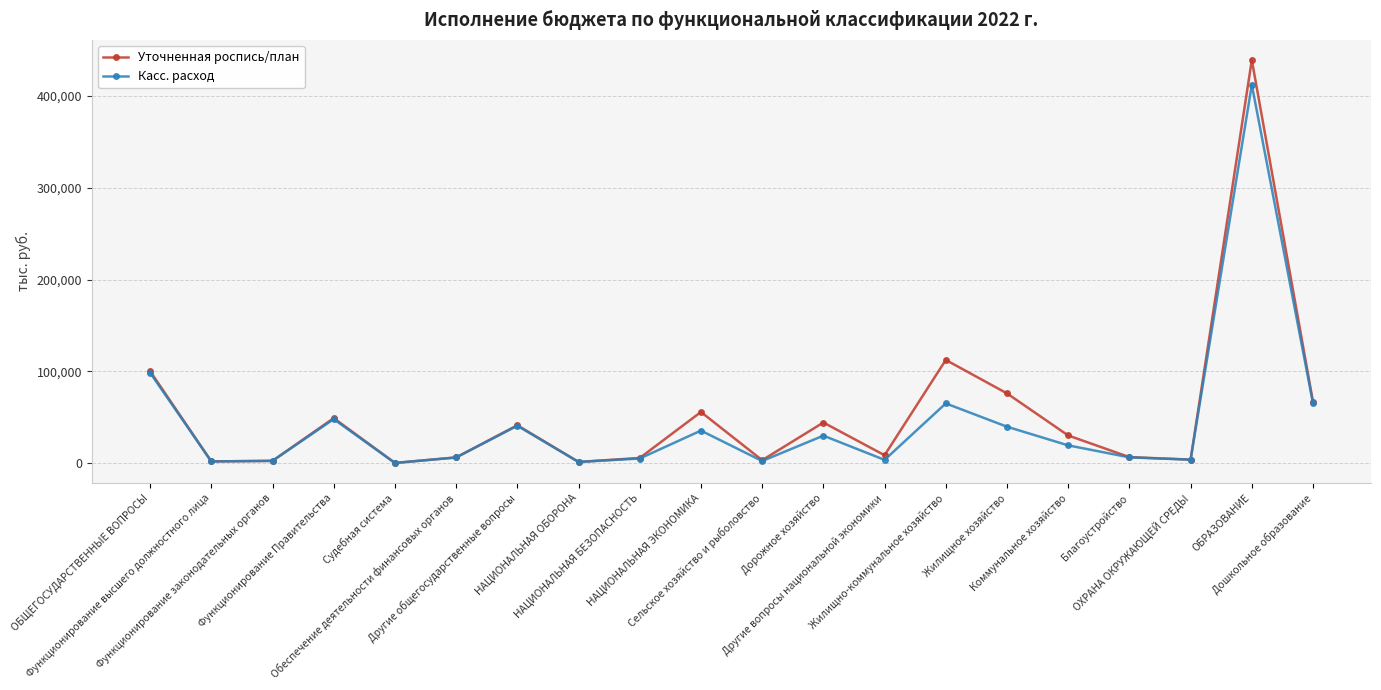

True or false: Уточненная роспись/план has more than 0 points higher than both neighbors.

True